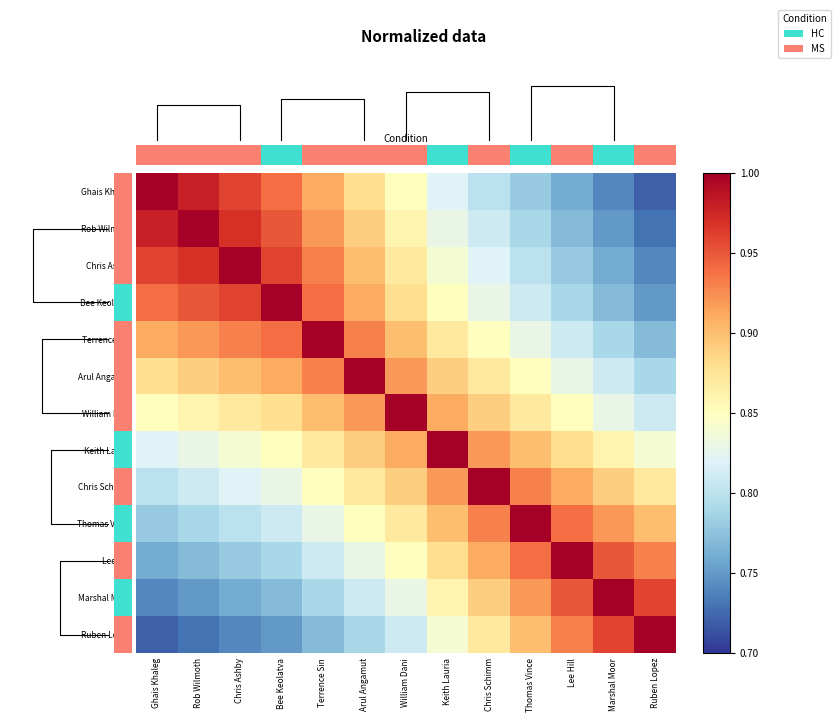

Reading left to right, list all the values displayed in this chart.

Ghais Khaleg: Ghais Khaleg=1.0	Rob Wilmoth=1.0	Chris Ashby=1.0	Bee Keolatva=0.9	Terrence Sin=0.9	Arul Angamut=0.9	William Dani=0.8	Keith Lauria=0.8	Chris Schimm=0.8	Thomas Vince=0.8	Lee Hill=0.8	Marshal Moor=0.7	Ruben Lopez=0.7
Rob Wilmoth: Ghais Khaleg=1.0	Rob Wilmoth=1.0	Chris Ashby=1.0	Bee Keolatva=0.9	Terrence Sin=0.9	Arul Angamut=0.9	William Dani=0.9	Keith Lauria=0.8	Chris Schimm=0.8	Thomas Vince=0.8	Lee Hill=0.8	Marshal Moor=0.8	Ruben Lopez=0.7
Chris Ashby: Ghais Khaleg=1.0	Rob Wilmoth=1.0	Chris Ashby=1.0	Bee Keolatva=1.0	Terrence Sin=0.9	Arul Angamut=0.9	William Dani=0.9	Keith Lauria=0.8	Chris Schimm=0.8	Thomas Vince=0.8	Lee Hill=0.8	Marshal Moor=0.8	Ruben Lopez=0.7
Bee Keolatva: Ghais Khaleg=0.9	Rob Wilmoth=0.9	Chris Ashby=1.0	Bee Keolatva=1.0	Terrence Sin=0.9	Arul Angamut=0.9	William Dani=0.9	Keith Lauria=0.8	Chris Schimm=0.8	Thomas Vince=0.8	Lee Hill=0.8	Marshal Moor=0.8	Ruben Lopez=0.8
Terrence Sin: Ghais Khaleg=0.9	Rob Wilmoth=0.9	Chris Ashby=0.9	Bee Keolatva=0.9	Terrence Sin=1.0	Arul Angamut=0.9	William Dani=0.9	Keith Lauria=0.9	Chris Schimm=0.8	Thomas Vince=0.8	Lee Hill=0.8	Marshal Moor=0.8	Ruben Lopez=0.8
Arul Angamut: Ghais Khaleg=0.9	Rob Wilmoth=0.9	Chris Ashby=0.9	Bee Keolatva=0.9	Terrence Sin=0.9	Arul Angamut=1.0	William Dani=0.9	Keith Lauria=0.9	Chris Schimm=0.9	Thomas Vince=0.8	Lee Hill=0.8	Marshal Moor=0.8	Ruben Lopez=0.8
William Dani: Ghais Khaleg=0.8	Rob Wilmoth=0.9	Chris Ashby=0.9	Bee Keolatva=0.9	Terrence Sin=0.9	Arul Angamut=0.9	William Dani=1.0	Keith Lauria=0.9	Chris Schimm=0.9	Thomas Vince=0.9	Lee Hill=0.8	Marshal Moor=0.8	Ruben Lopez=0.8
Keith Lauria: Ghais Khaleg=0.8	Rob Wilmoth=0.8	Chris Ashby=0.8	Bee Keolatva=0.8	Terrence Sin=0.9	Arul Angamut=0.9	William Dani=0.9	Keith Lauria=1.0	Chris Schimm=0.9	Thomas Vince=0.9	Lee Hill=0.9	Marshal Moor=0.9	Ruben Lopez=0.8
Chris Schimm: Ghais Khaleg=0.8	Rob Wilmoth=0.8	Chris Ashby=0.8	Bee Keolatva=0.8	Terrence Sin=0.8	Arul Angamut=0.9	William Dani=0.9	Keith Lauria=0.9	Chris Schimm=1.0	Thomas Vince=0.9	Lee Hill=0.9	Marshal Moor=0.9	Ruben Lopez=0.9
Thomas Vince: Ghais Khaleg=0.8	Rob Wilmoth=0.8	Chris Ashby=0.8	Bee Keolatva=0.8	Terrence Sin=0.8	Arul Angamut=0.8	William Dani=0.9	Keith Lauria=0.9	Chris Schimm=0.9	Thomas Vince=1.0	Lee Hill=0.9	Marshal Moor=0.9	Ruben Lopez=0.9
Lee Hill: Ghais Khaleg=0.8	Rob Wilmoth=0.8	Chris Ashby=0.8	Bee Keolatva=0.8	Terrence Sin=0.8	Arul Angamut=0.8	William Dani=0.8	Keith Lauria=0.9	Chris Schimm=0.9	Thomas Vince=0.9	Lee Hill=1.0	Marshal Moor=0.9	Ruben Lopez=0.9
Marshal Moor: Ghais Khaleg=0.7	Rob Wilmoth=0.8	Chris Ashby=0.8	Bee Keolatva=0.8	Terrence Sin=0.8	Arul Angamut=0.8	William Dani=0.8	Keith Lauria=0.9	Chris Schimm=0.9	Thomas Vince=0.9	Lee Hill=0.9	Marshal Moor=1.0	Ruben Lopez=1.0
Ruben Lopez: Ghais Khaleg=0.7	Rob Wilmoth=0.7	Chris Ashby=0.7	Bee Keolatva=0.8	Terrence Sin=0.8	Arul Angamut=0.8	William Dani=0.8	Keith Lauria=0.8	Chris Schimm=0.9	Thomas Vince=0.9	Lee Hill=0.9	Marshal Moor=1.0	Ruben Lopez=1.0